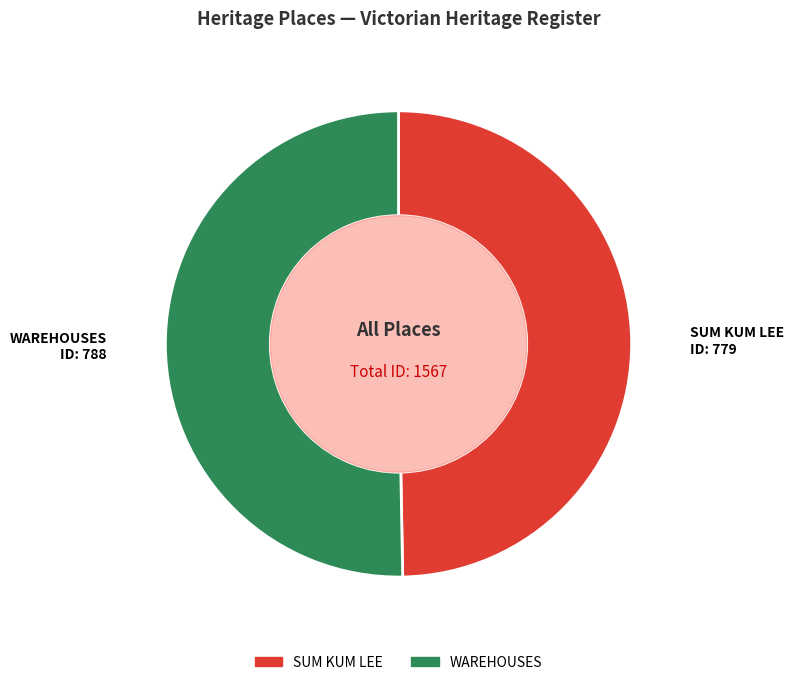

Does SUM KUM LEE account for over 50% of the chart?

No